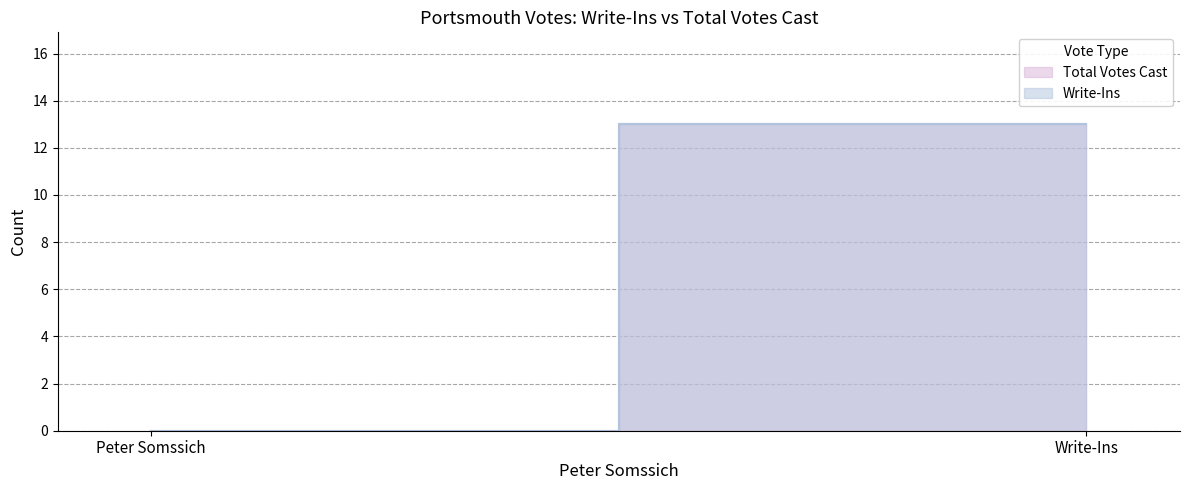

What position from the left is Peter Somssich?

1